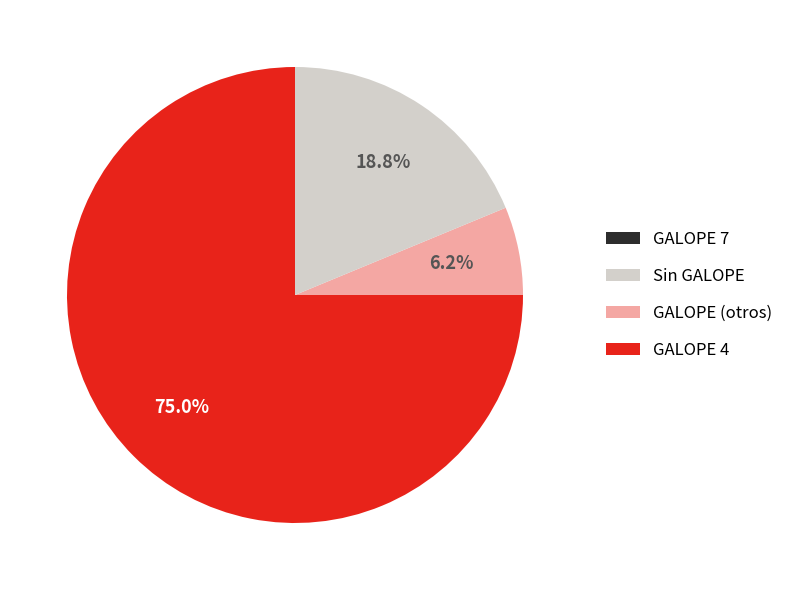

Is there a majority slice in this chart?

Yes